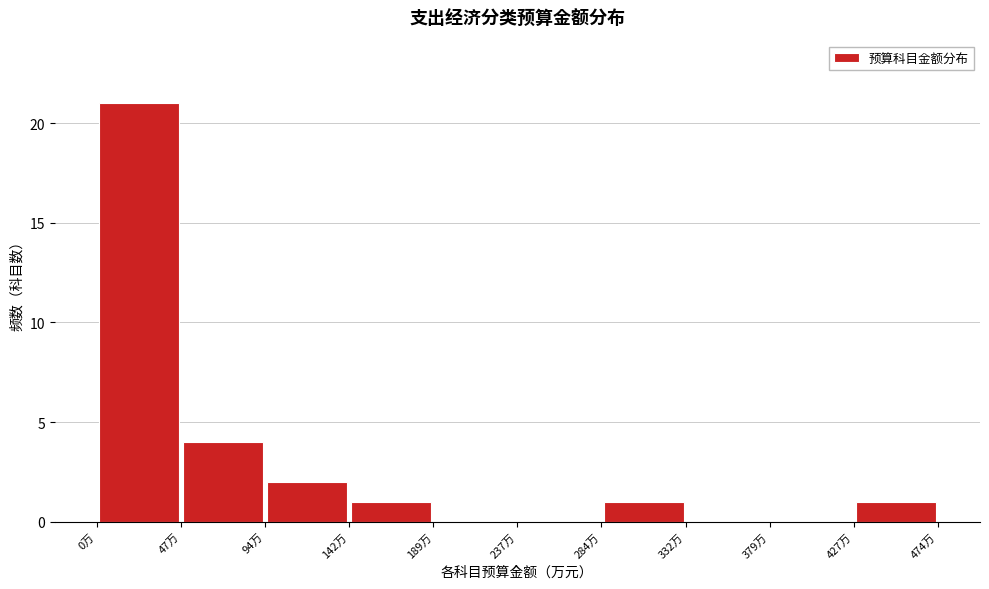

Reading left to right, transcribe this chart: for each bar, give the range it covers on the x-axis and its height. Neither the bar edges nor the heights are printed on the chart, so give them approximately, as read against the axes.

0 to 45: 21
45 to 95: 4
95 to 140: 2
140 to 190: 1
190 to 235: 0
235 to 285: 0
285 to 330: 1
330 to 380: 0
380 to 425: 0
425 to 475: 1